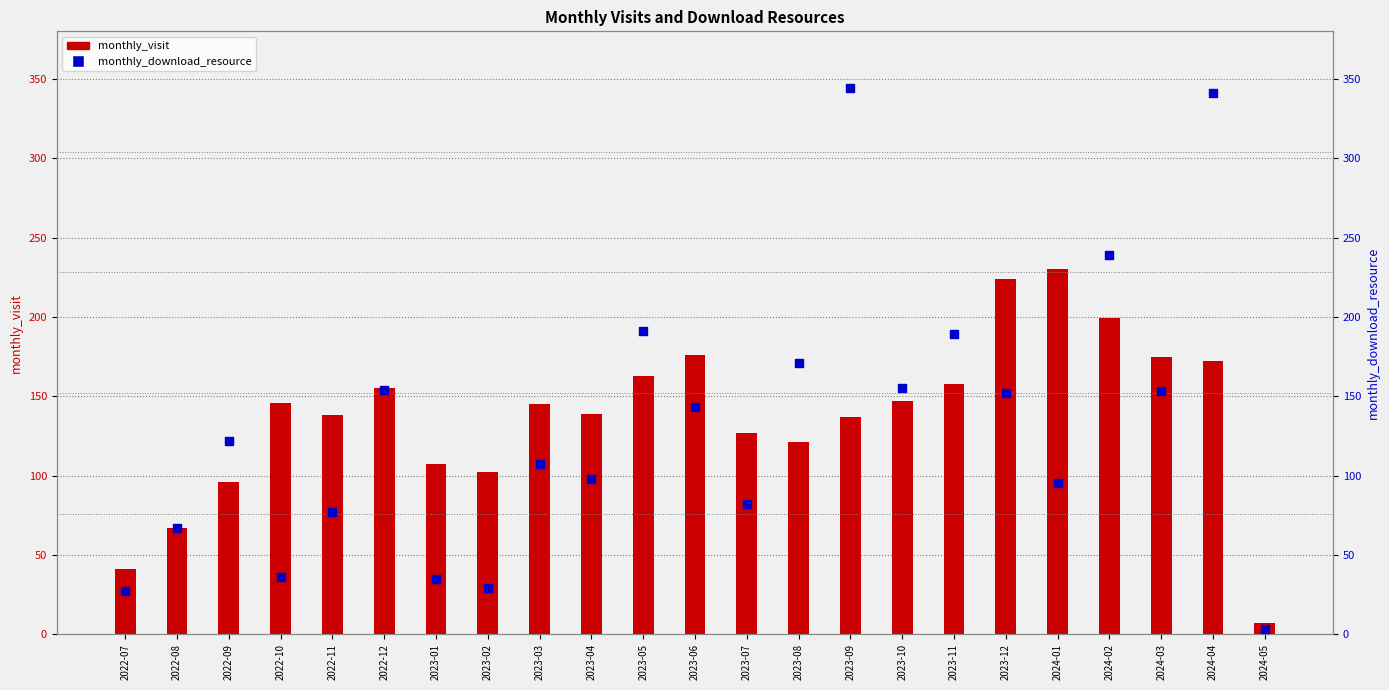

Which series contains the highest Y value?

monthly_download_resource